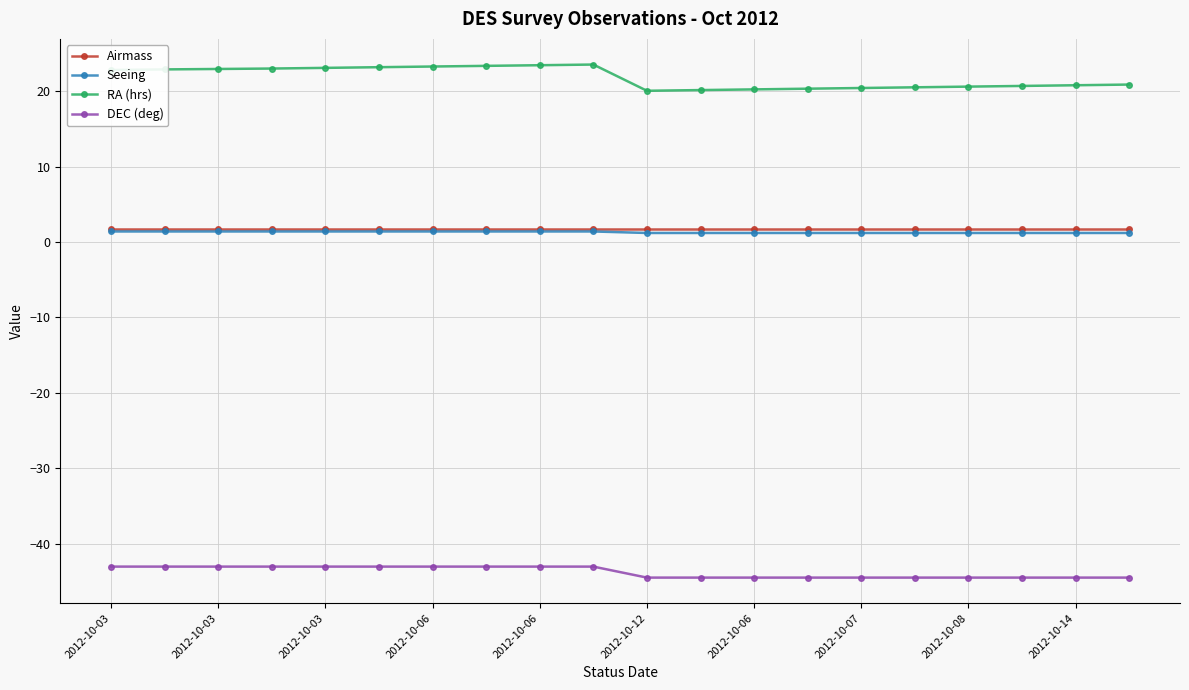

Which series has the largest range (max minus min)?

RA (hrs)